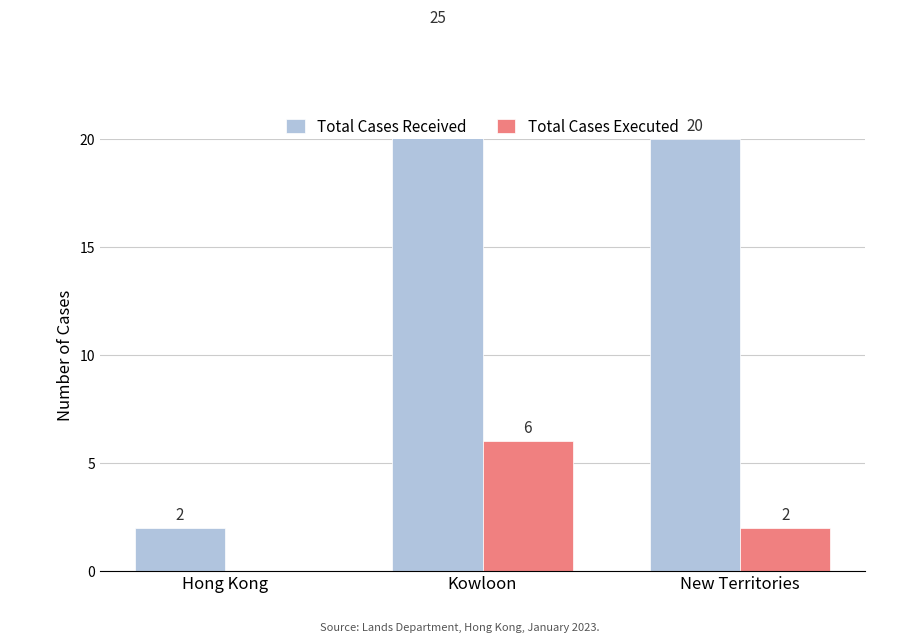

The Total Cases Executed series shows 6 at Kowloon. True or false?

True